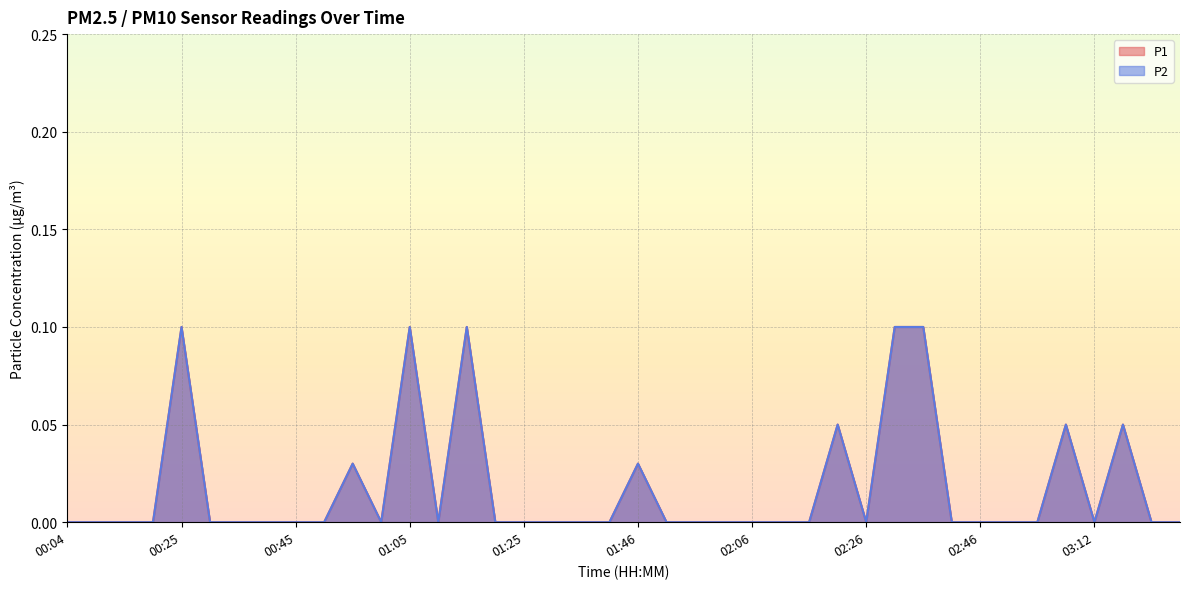

What are all the series names shown in the legend?

P1, P2